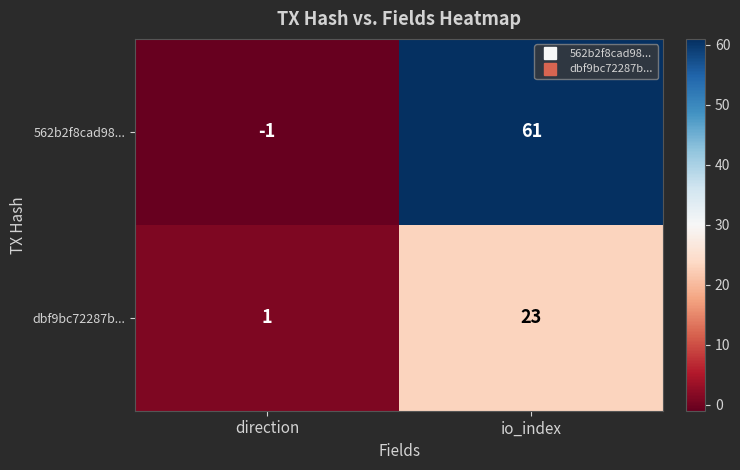

Which series has the widest spread of values?

562b2f8cad98...